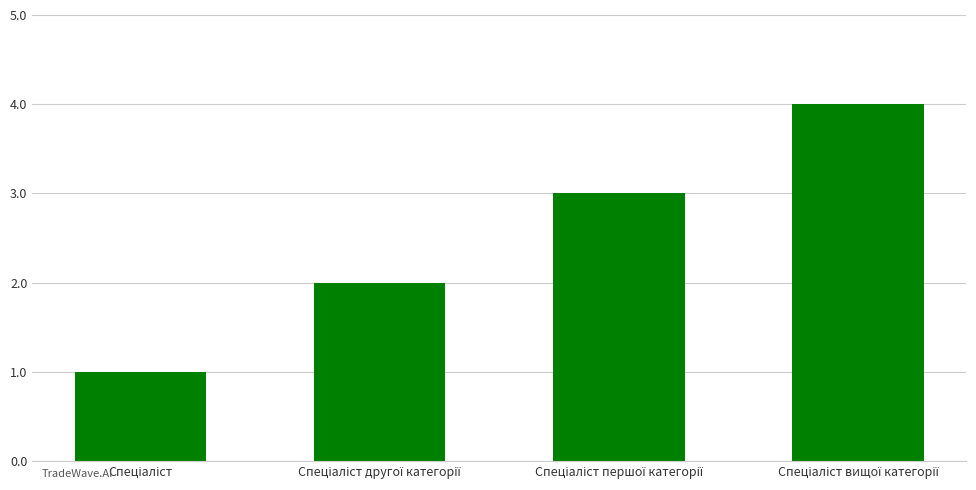

How many distinct data groups are displayed?

1